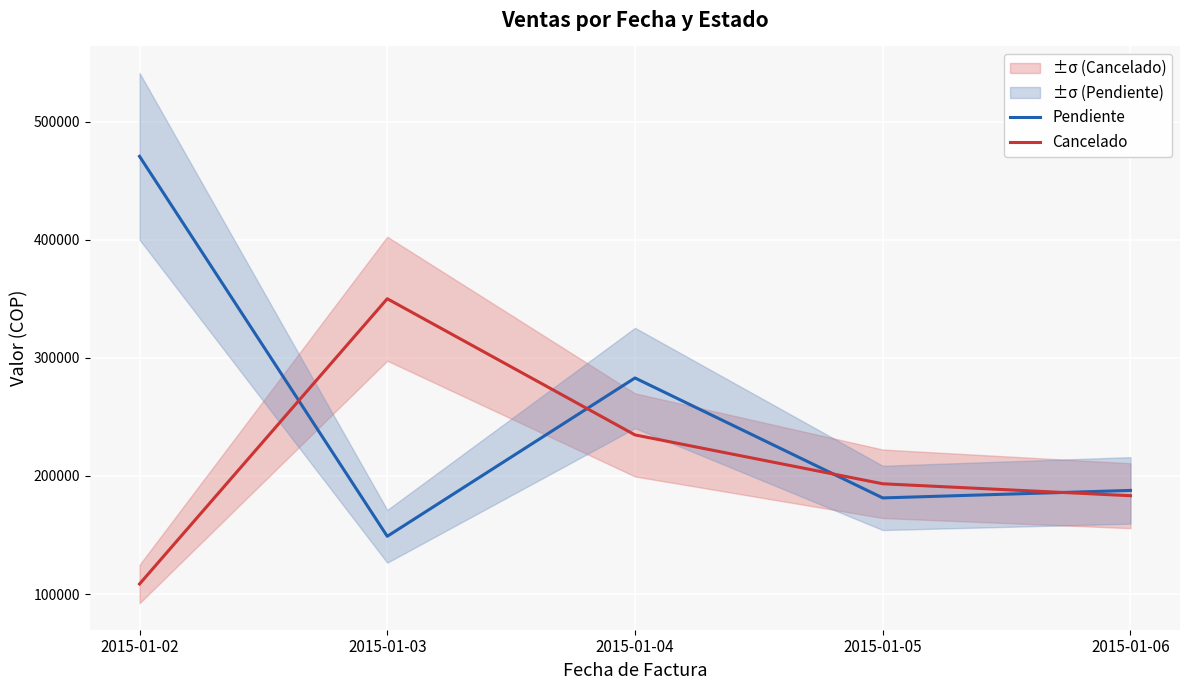

Rank the series by their maximum value, from highest to lowest.

Pendiente, Cancelado